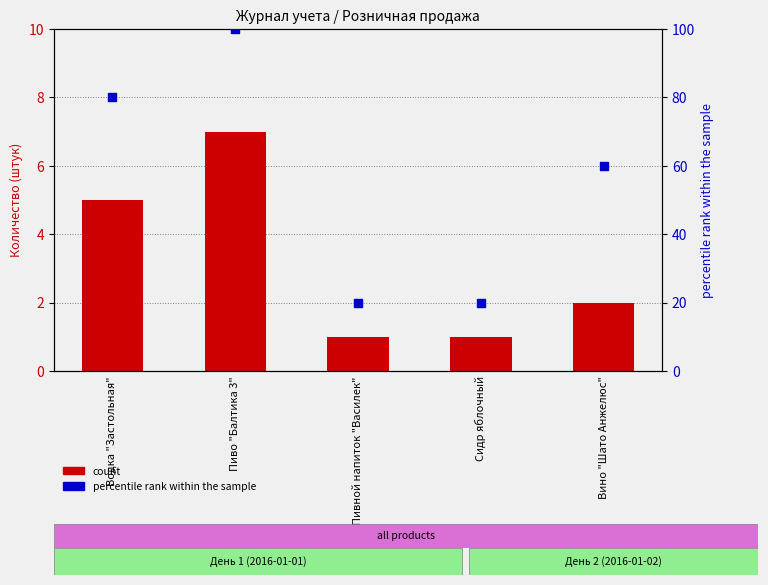

What is the total value across all series at Вино "Шато Анжелюс"?

62